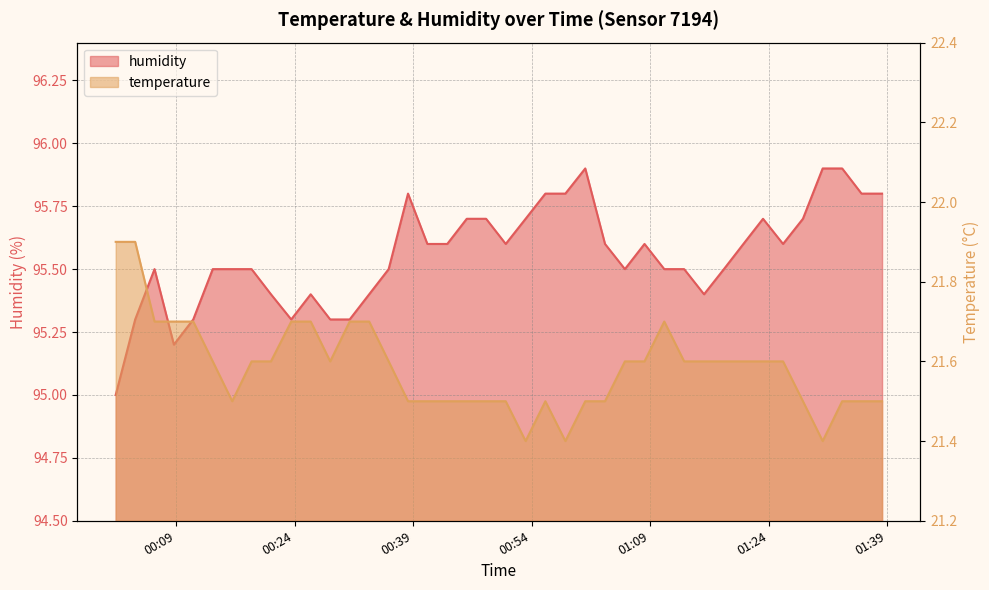

What position from the right is 2022-08-19T01:08:18?

13